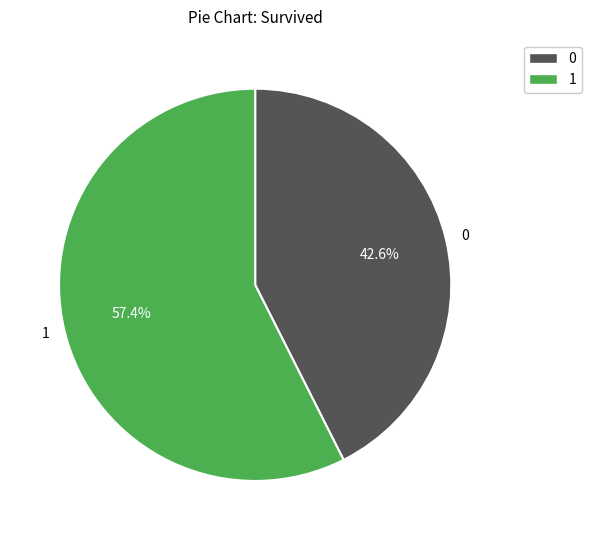

What is the smallest slice in the pie chart?

0